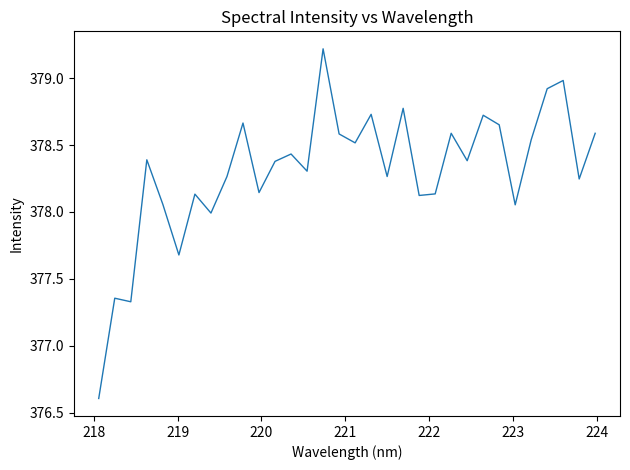

What is the minimum value shown in the chart?

376.6